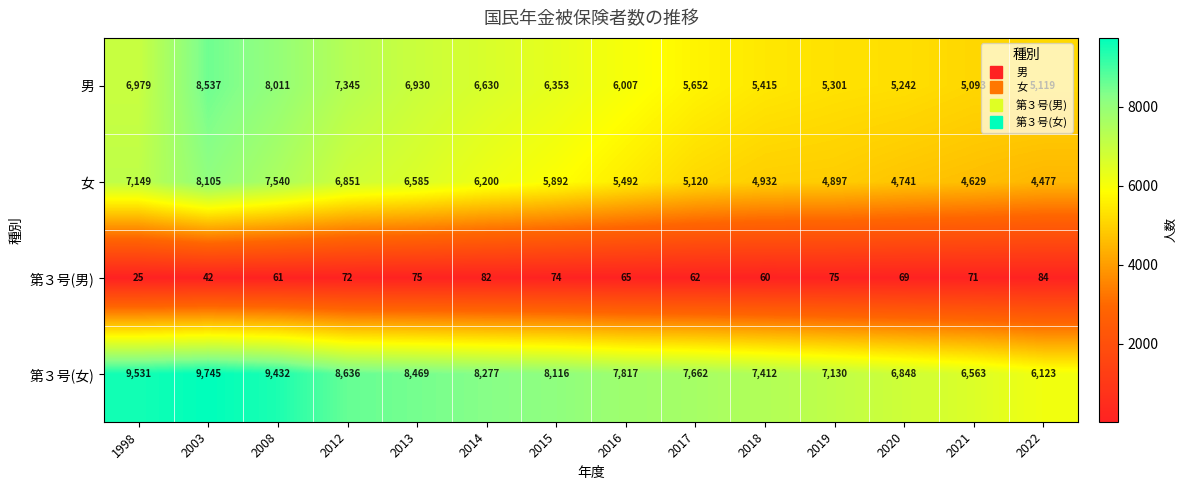

What is the difference between the maximum and second lowest values in the 第３号(女) series?

3182